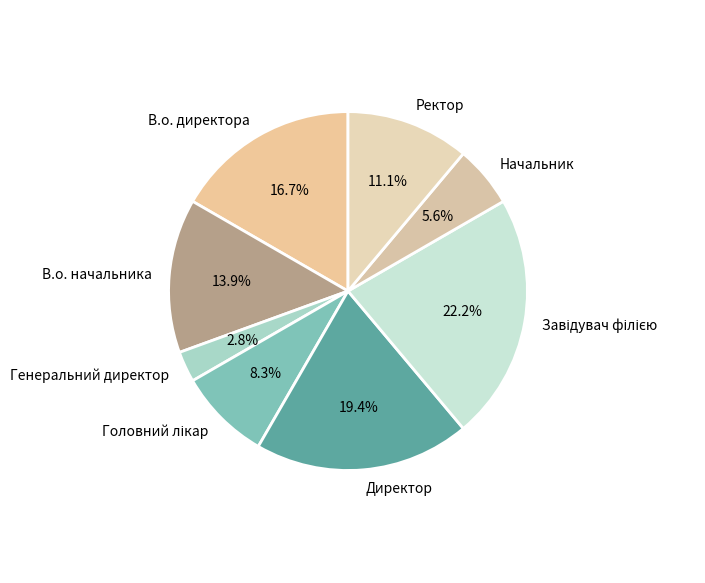

Which slice is the smallest?

Генеральний директор